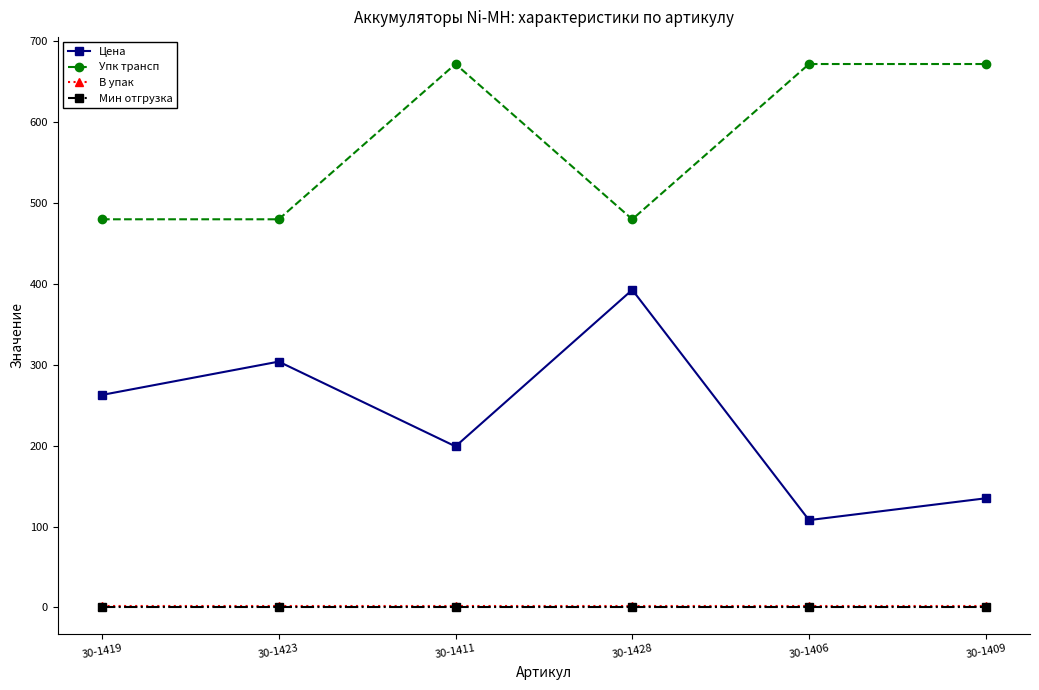

True or false: Упк трансп has a value of 480.0 at 30-1423.

True